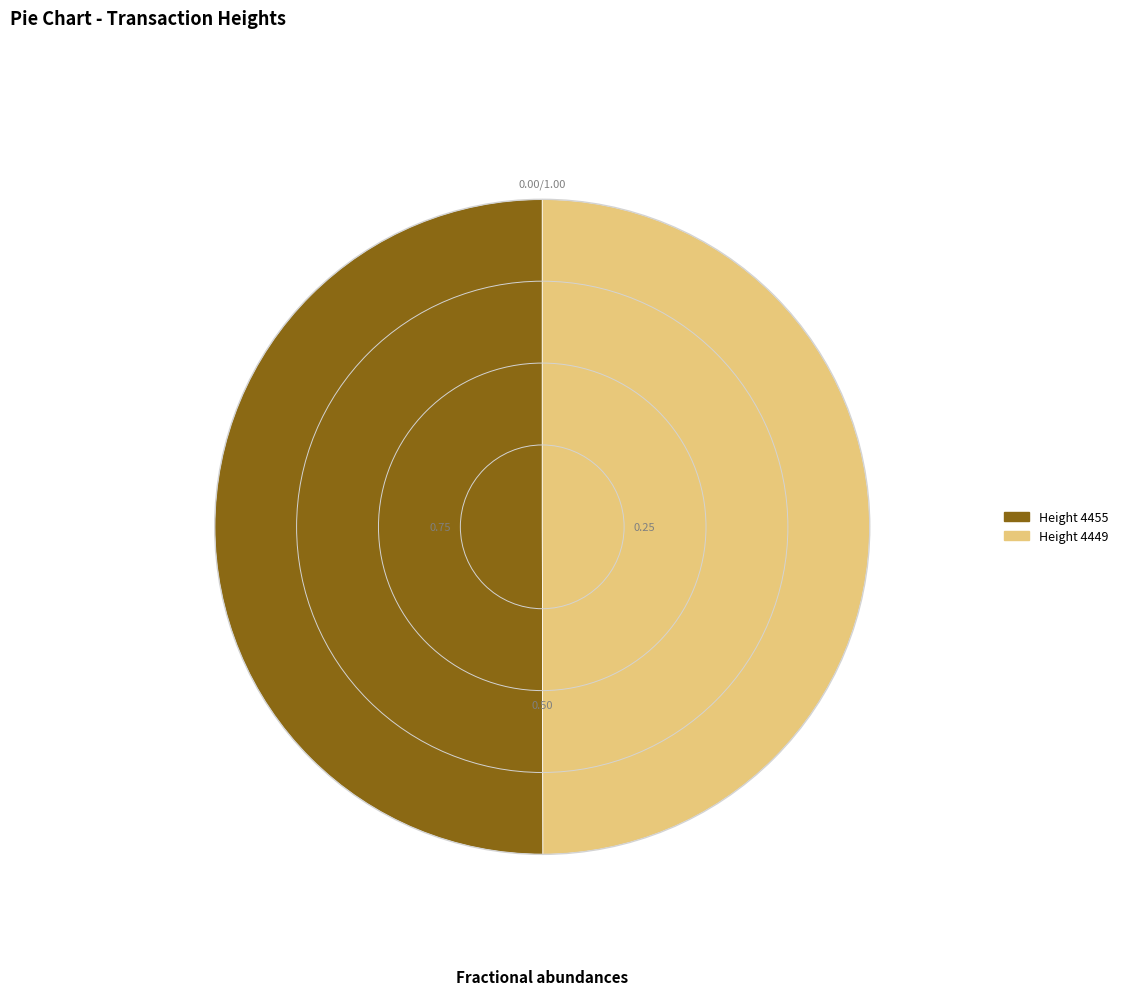

Approximately how many times larger is the value at Height 4455 compared to Height 4449?

1.0